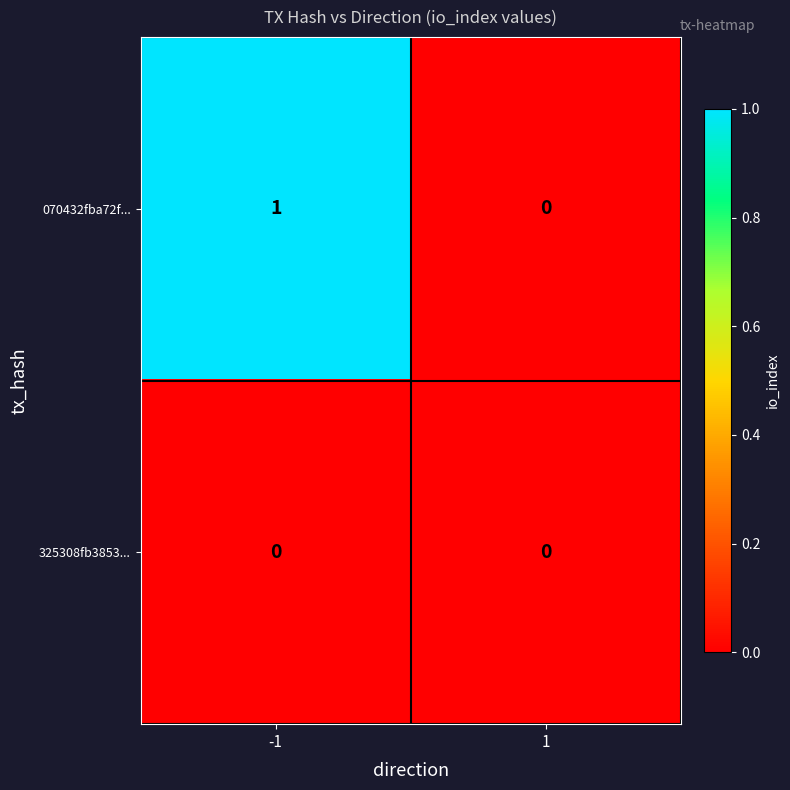

Between -1 and 1, which series saw the biggest shift?

070432fba72f...